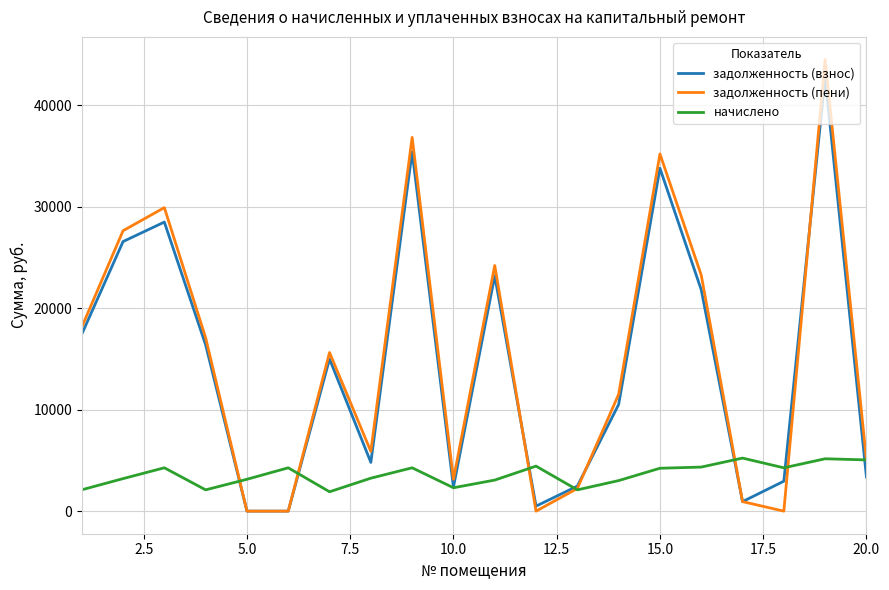

Which series has the largest range (max minus min)?

задолженность (пени)